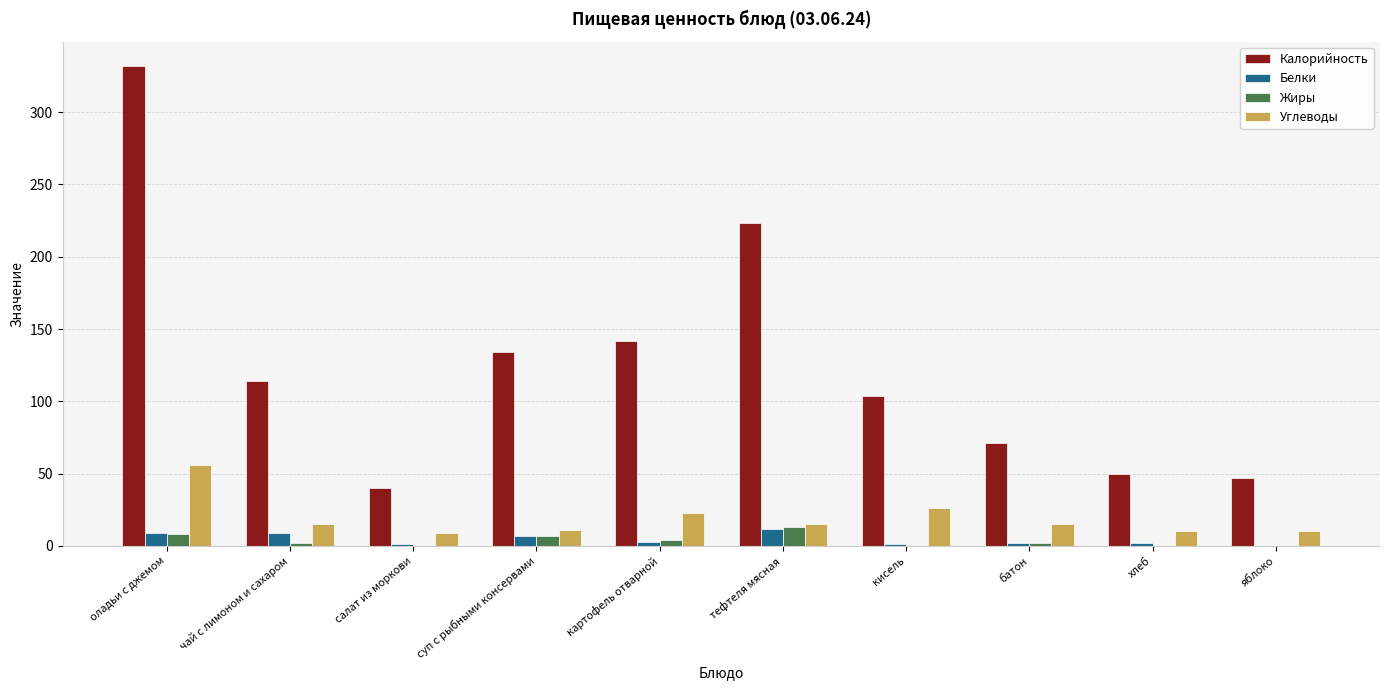

Between оладьи с джемом and суп с рыбными консервами, which series saw the biggest shift?

Калорийность